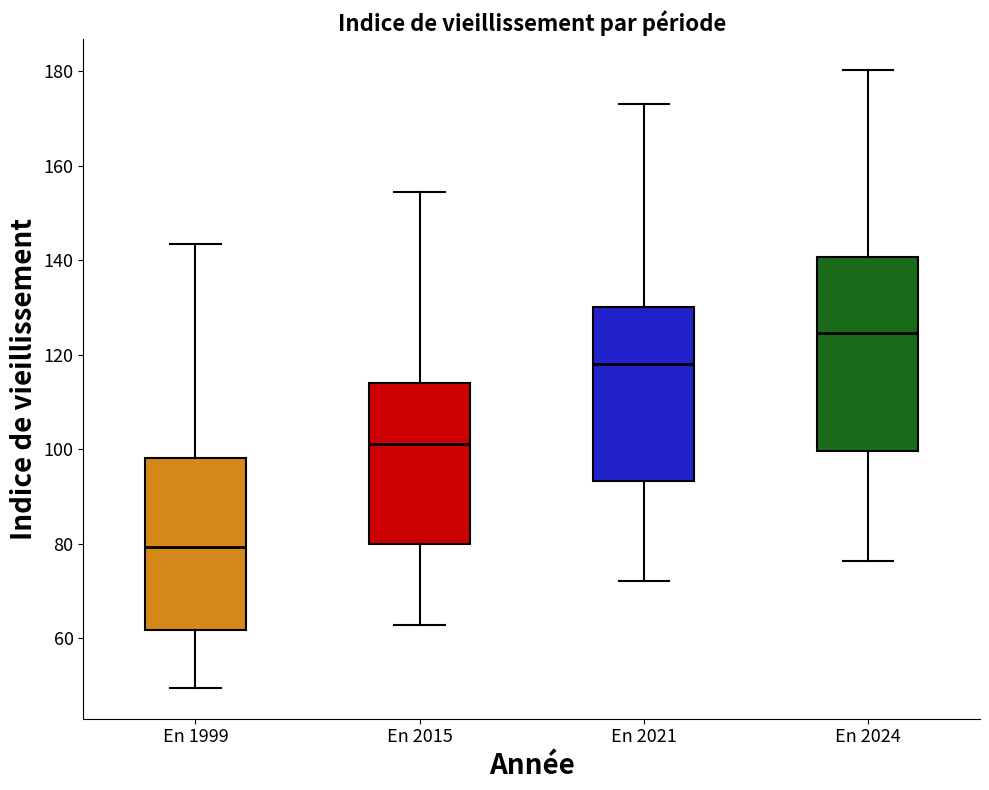

Reading left to right, read every box against the y-axis: the position of its median line, the range the box covers, and the ends of its whiskers. The values are not printed on the chart, so give them approximately, as read against the axis.

En 1999: median 80, box 62 to 98, whiskers 50 to 144
En 2015: median 102, box 80 to 114, whiskers 62 to 154
En 2021: median 118, box 94 to 130, whiskers 72 to 172
En 2024: median 124, box 100 to 140, whiskers 76 to 180